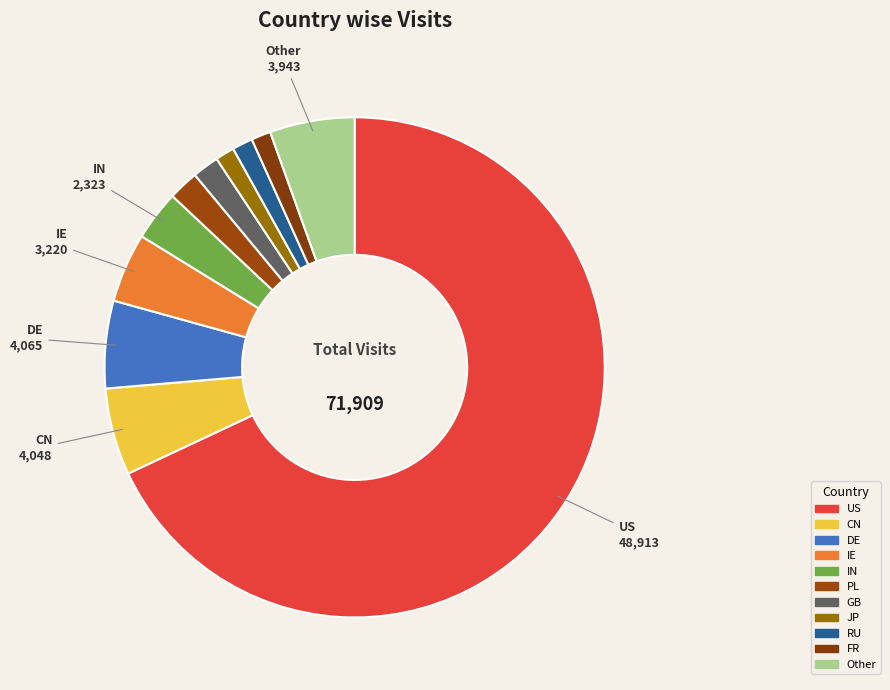

Combined, what portion of the pie is GB and FR?

3.0%